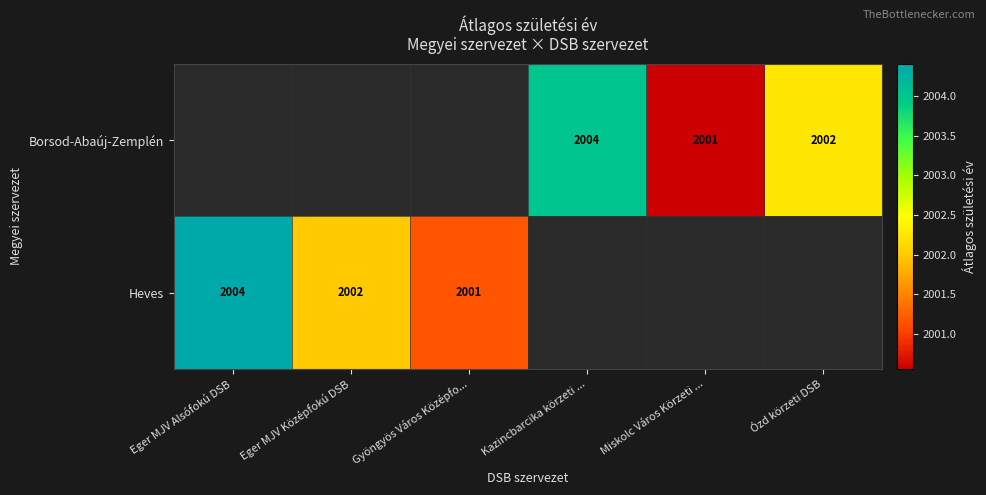

The value of Borsod-Abaúj-Zemplén at Ózd körzeti DSB is 737.0. True or false?

False